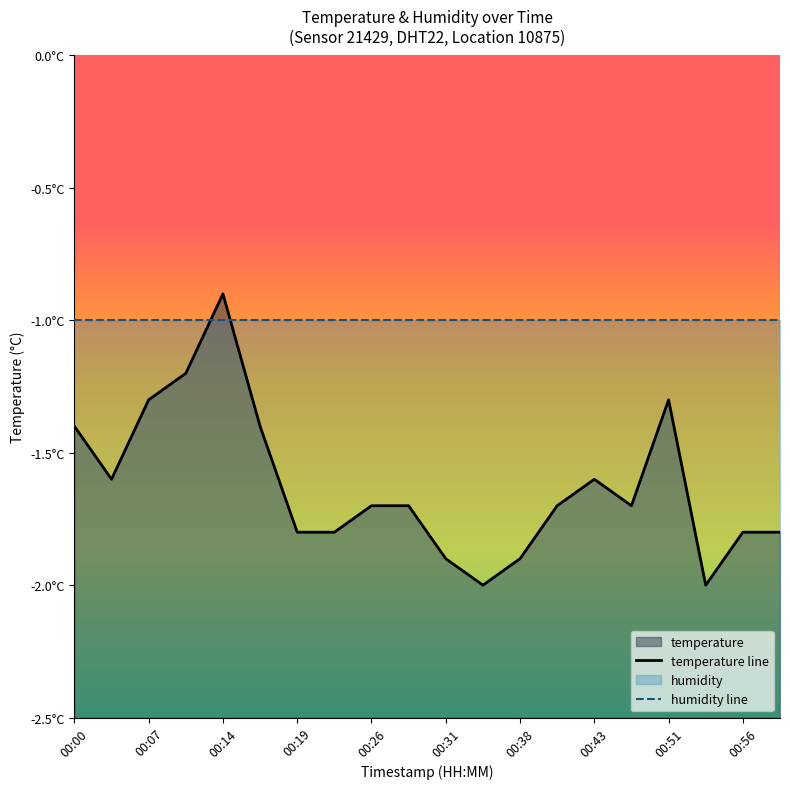

What is the change in value from 00:38 to 00:53?

-0.1